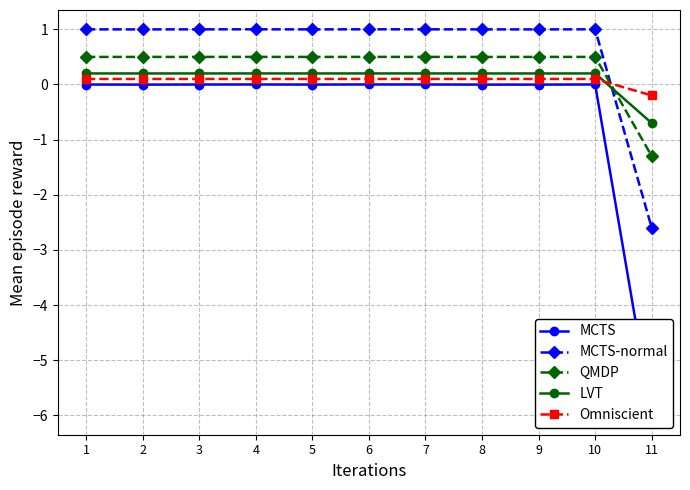

List the labels in order of MCTS value, smallest first.

11, 2, 9, 8, 5, 1, 3, 7, 4, 10, 6